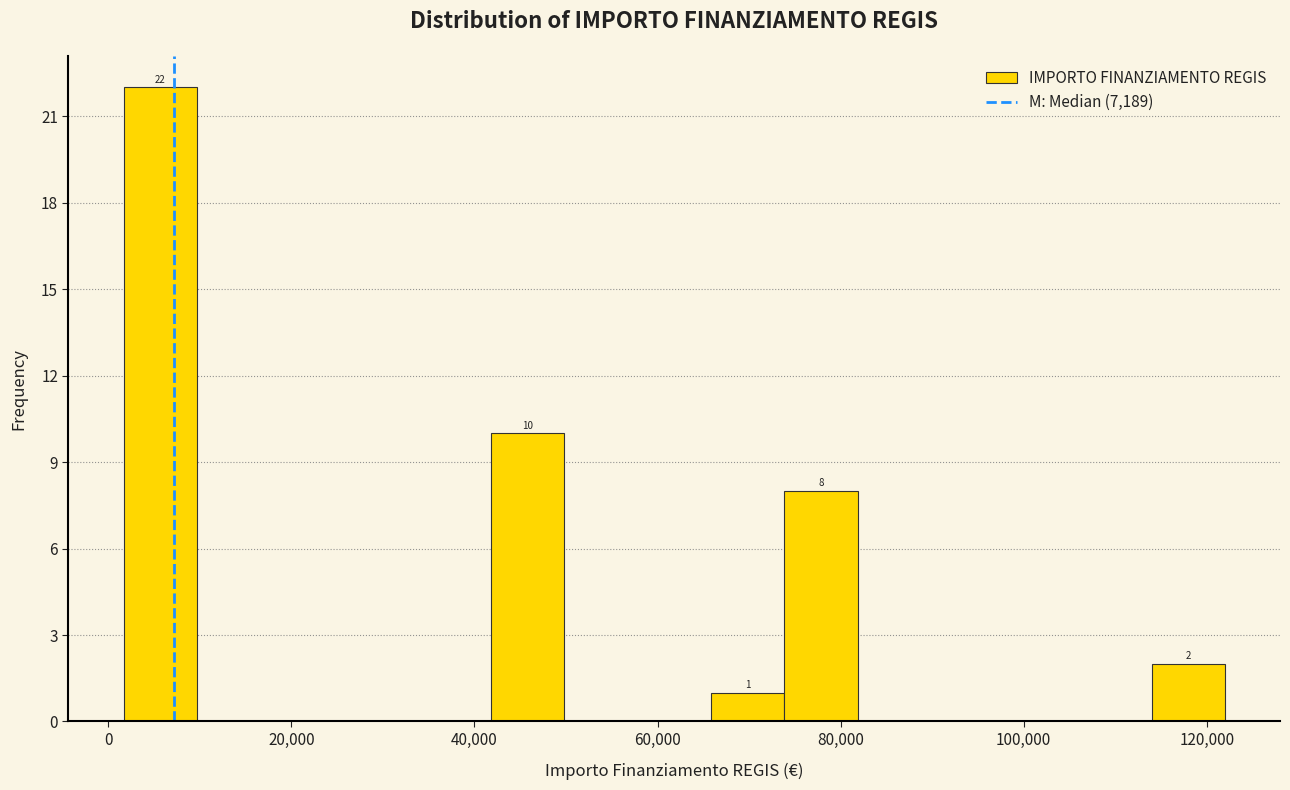

Over which range of the x-axis is the bar tallest?

2000 to 10000